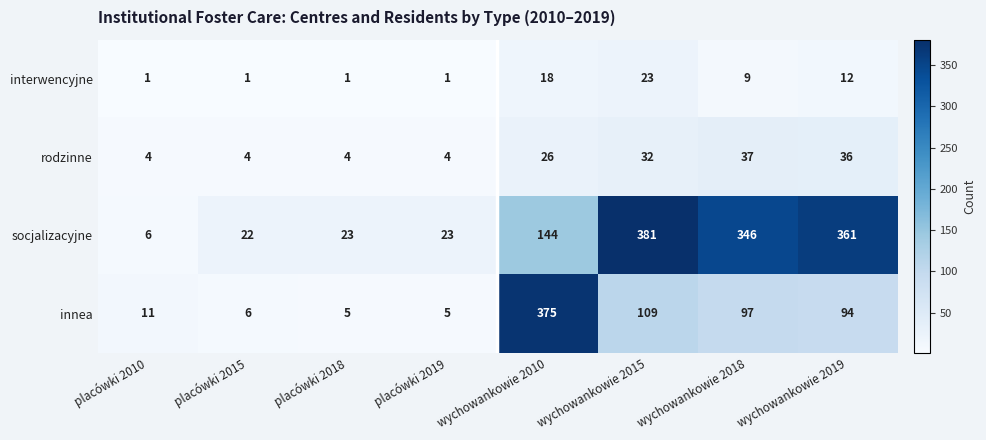

The interwencyjne series shows 0 at placówki 2019. True or false?

False